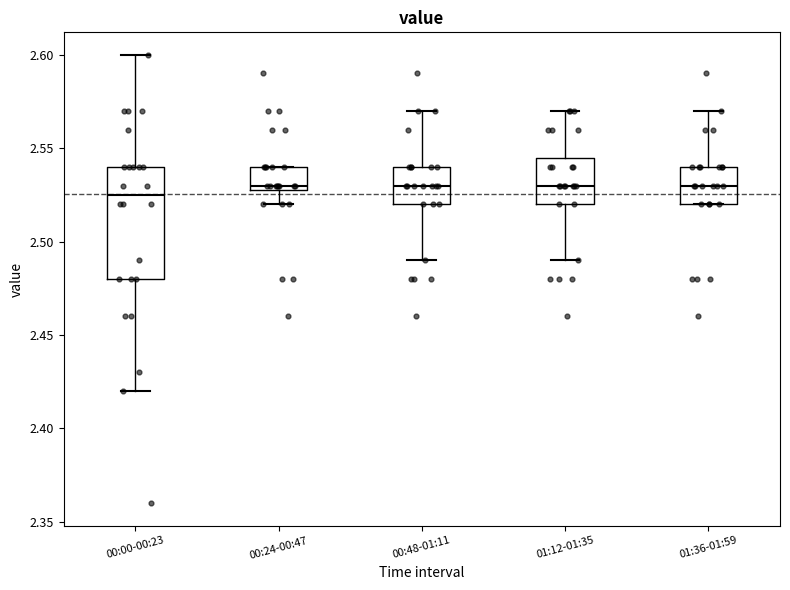

Where does the lower whisker of the box for 01:12-01:35 end on the y-axis? The values are not printed on the chart, so give them approximately, as read against the axis.

2.490